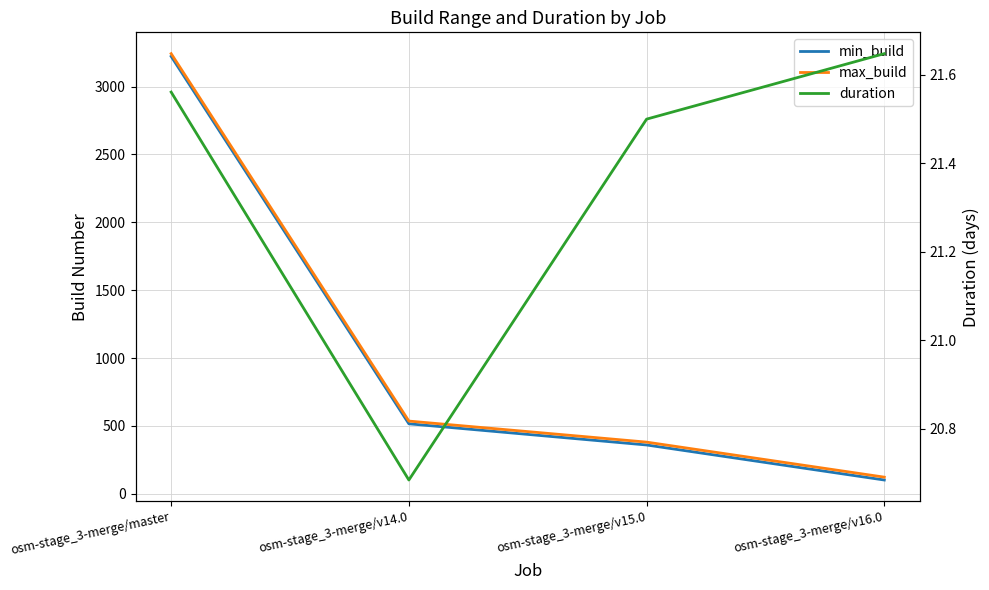

At which label does min_build first exceed 516?

osm-stage_3-merge/master